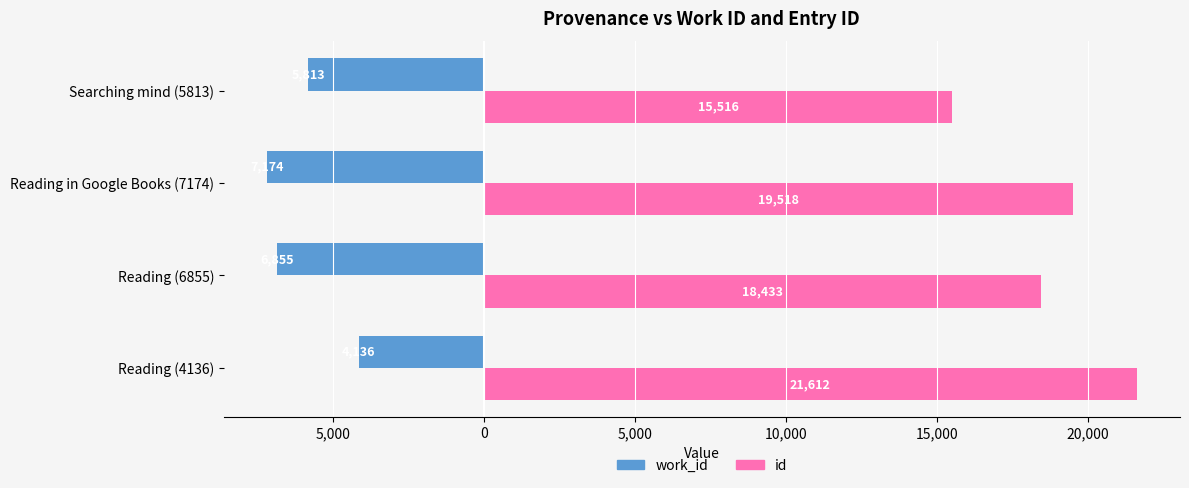

What is the maximum value shown in the chart?

21612